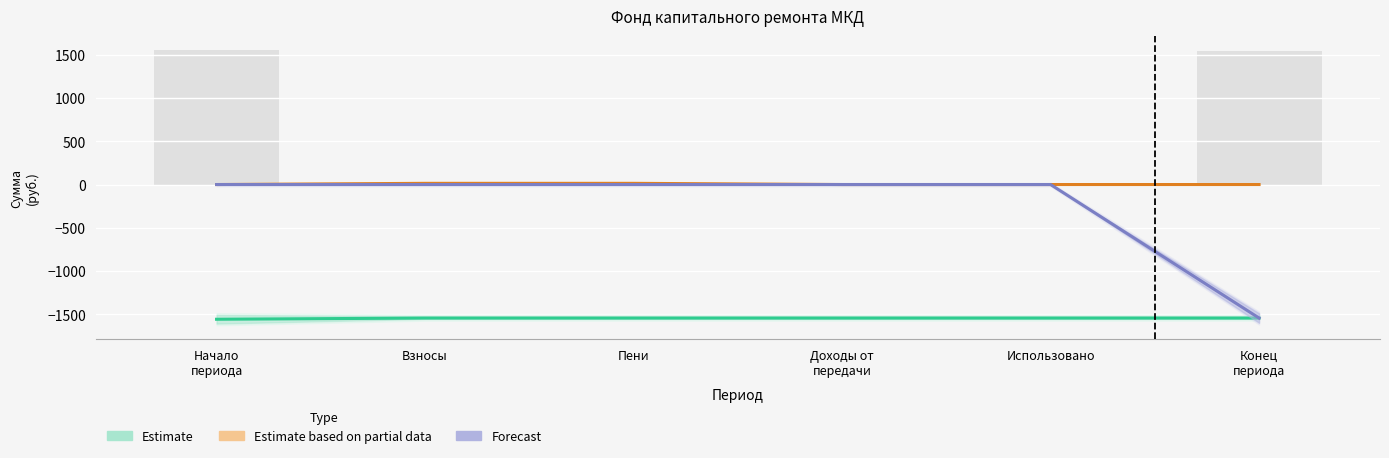

Rank the series by their average value, from lowest to highest.

Estimate, Forecast, Estimate based on partial data